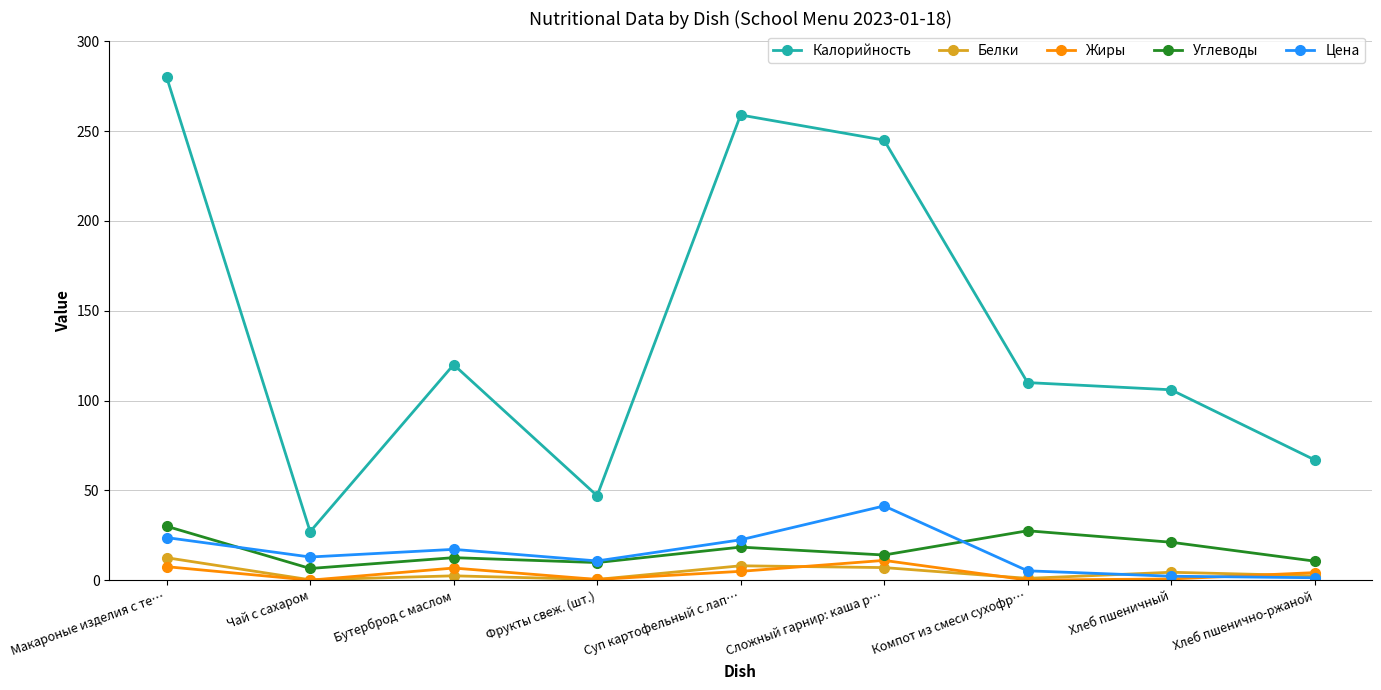

True or false: Калорийность and Цена intersect in this chart.

False